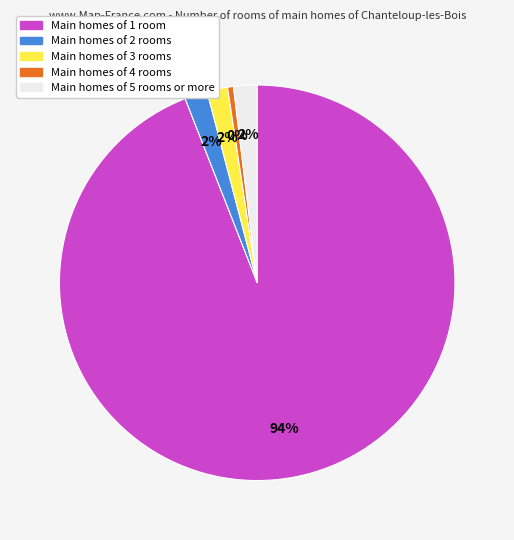

To the nearest percent, what is the average slice percentage?

20%